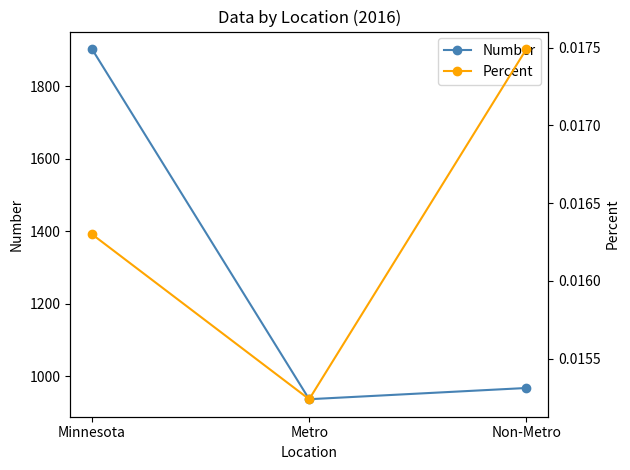

Reading right to left, transcribe all the data shown in this chart.

Number: Non-Metro=967.0	Metro=936.0	Minnesota=1903.0
Percent: Non-Metro=0.0	Metro=0.0	Minnesota=0.0